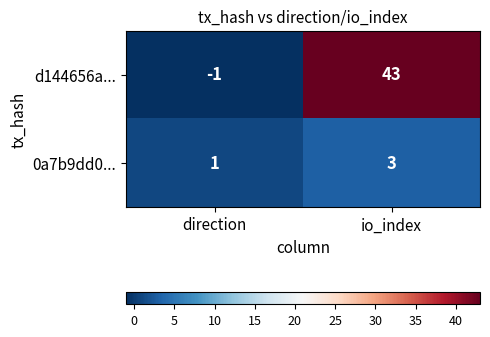

Where is d144656a... nearest to the value 21?

direction